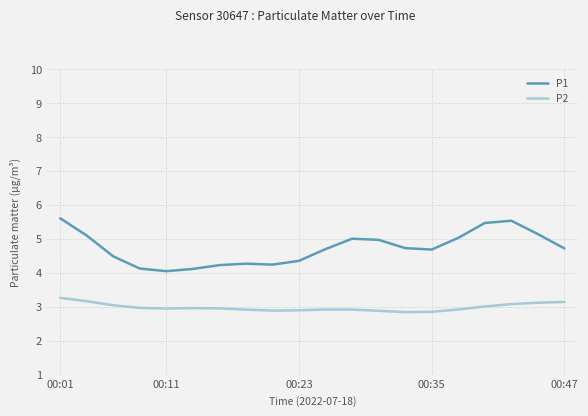

Which series has the largest range (max minus min)?

P1